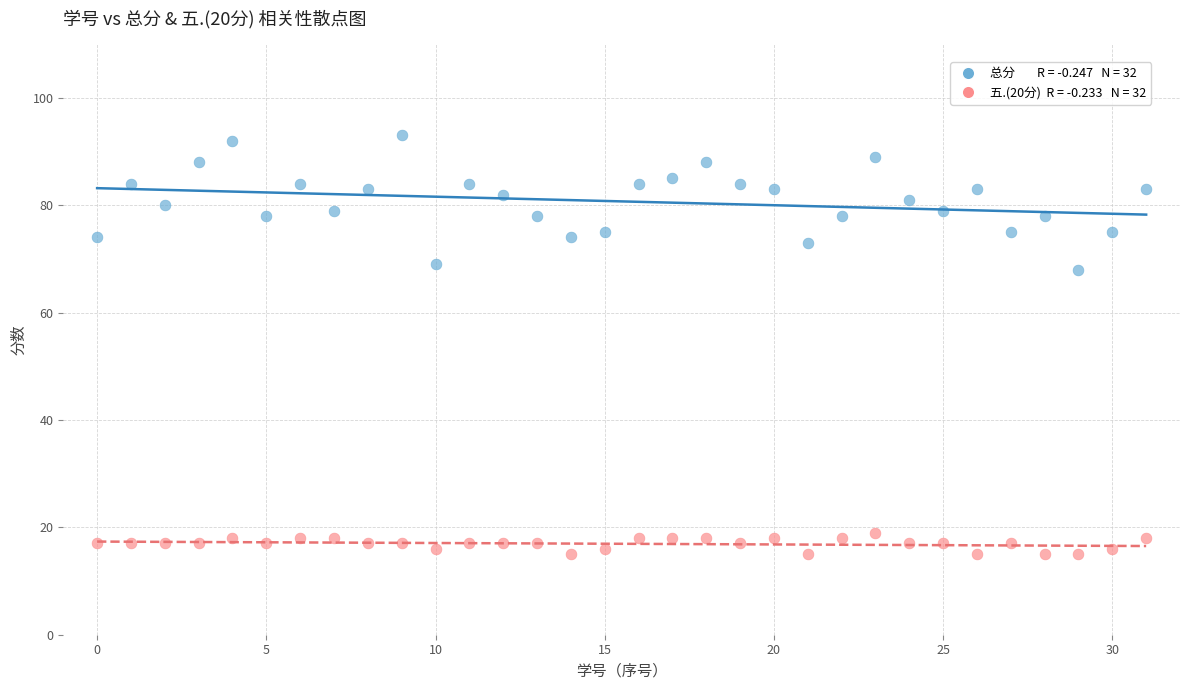

Across all data points, what is the range of Y values (max minus min)?

78